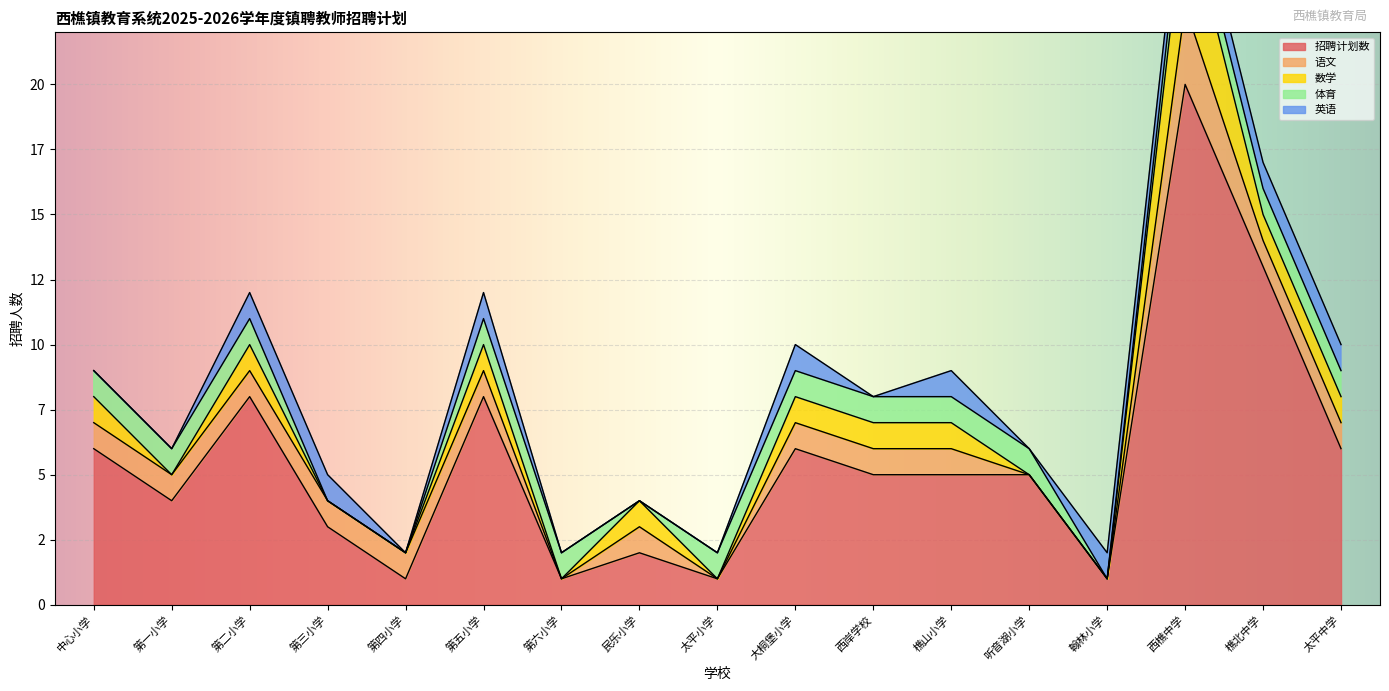

At which category does the chart reach its peak across all series?

西樵中学